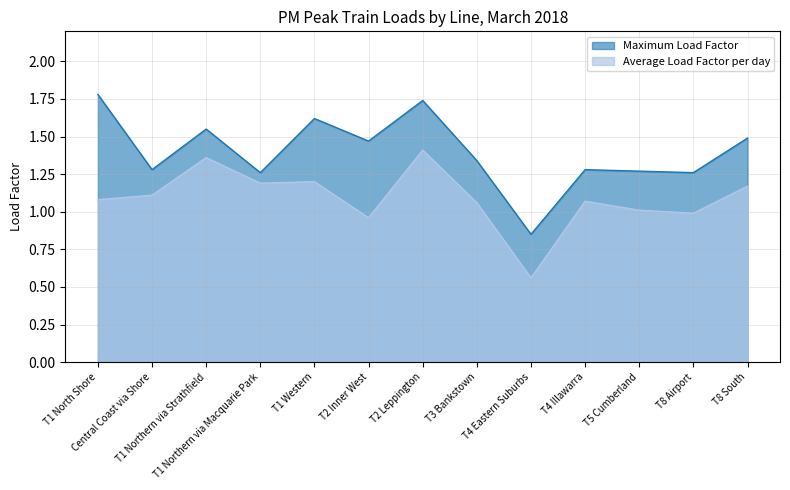

How many interior local peaks does the Average Load Factor per day series have?

4